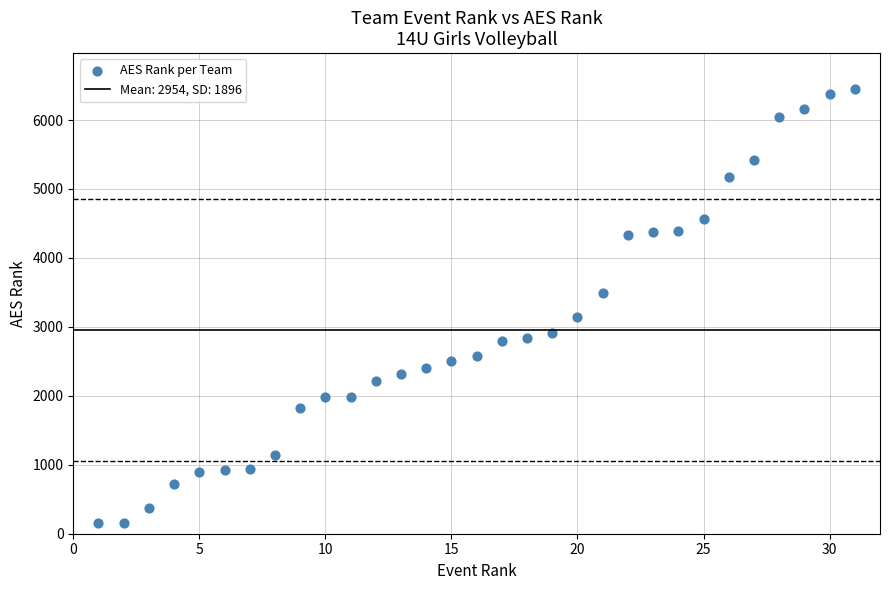

What is the range of Y values (max minus min)?

6299